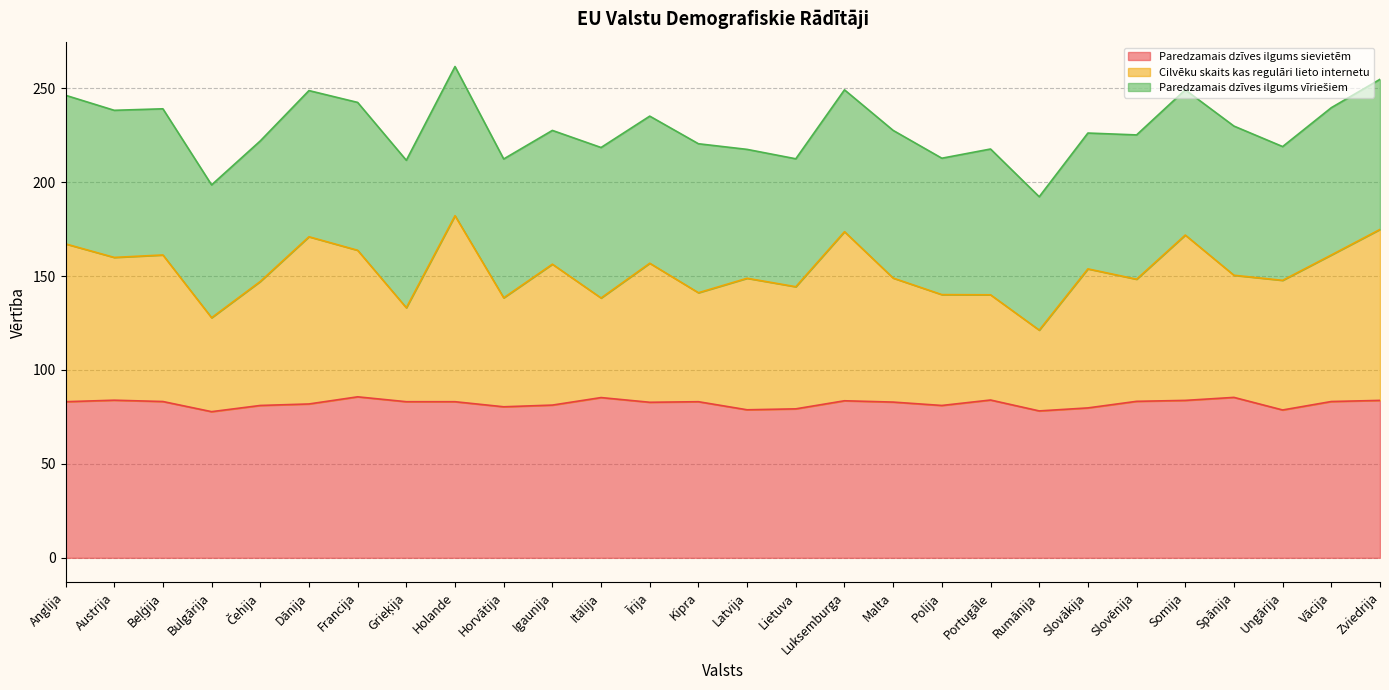

At how many categories does at least one series exceed 111?

28